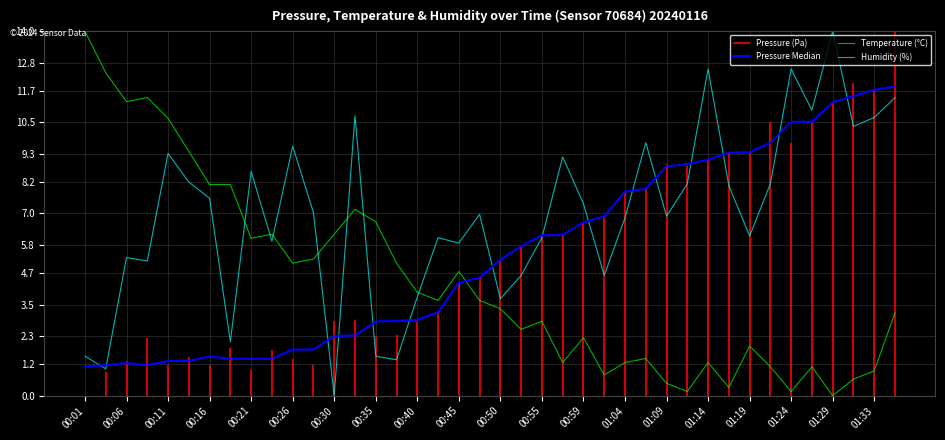

Is it true that Humidity (%) equals 16.3 at 01:24?

False